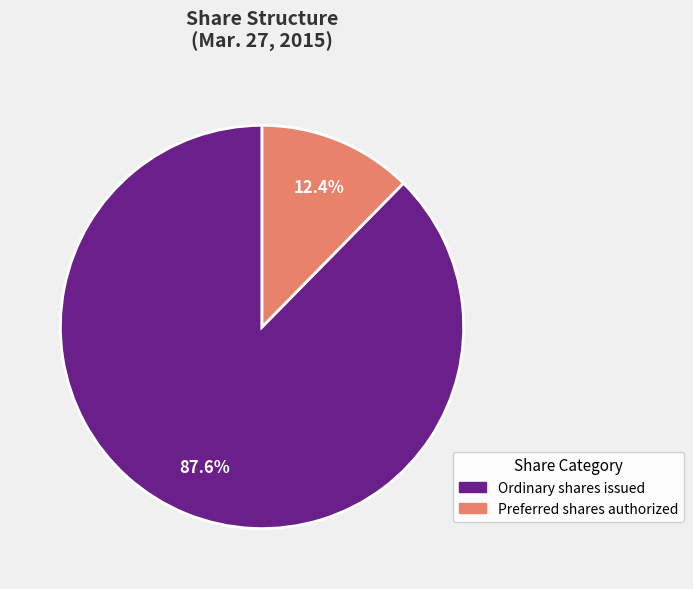

Does any single category account for the majority?

Yes